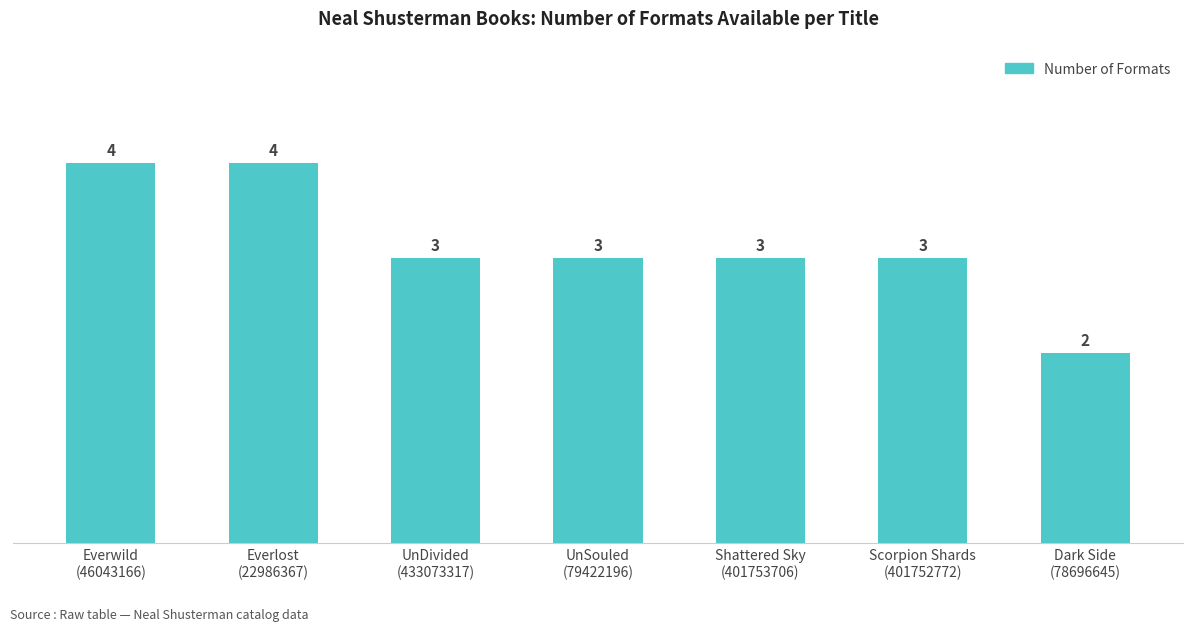

Are the bars grouped side by side (vs. stacked)?

No